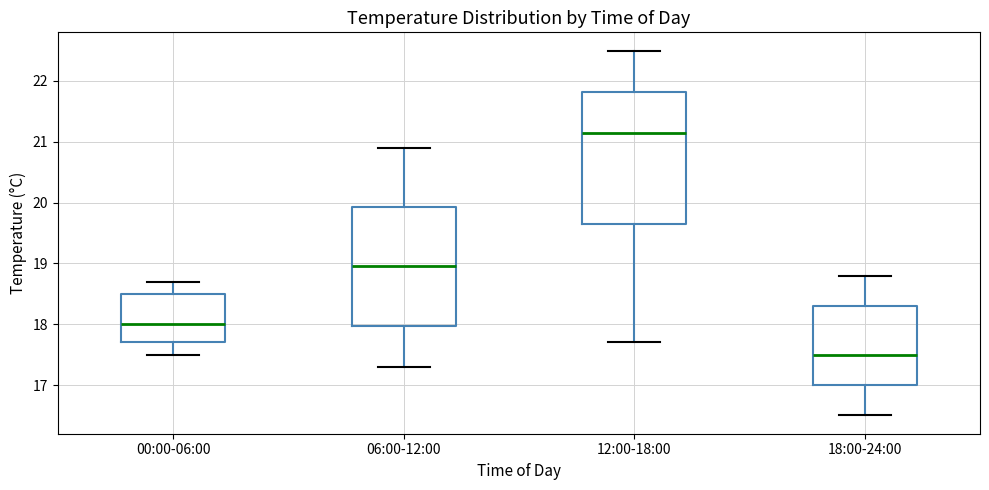

Reading left to right, transcribe this box plot: for each box, give where its median line is, the range the box spans, and where its two whiskers end, as read against the y-axis. The values are not printed on the chart, so give them approximately, as read against the axis.

00:00-06:00: median 18.0, box 17.7 to 18.5, whiskers 17.5 to 18.7
06:00-12:00: median 19.0, box 18.0 to 19.9, whiskers 17.3 to 20.9
12:00-18:00: median 21.2, box 19.7 to 21.8, whiskers 17.7 to 22.5
18:00-24:00: median 17.5, box 17.0 to 18.3, whiskers 16.5 to 18.8